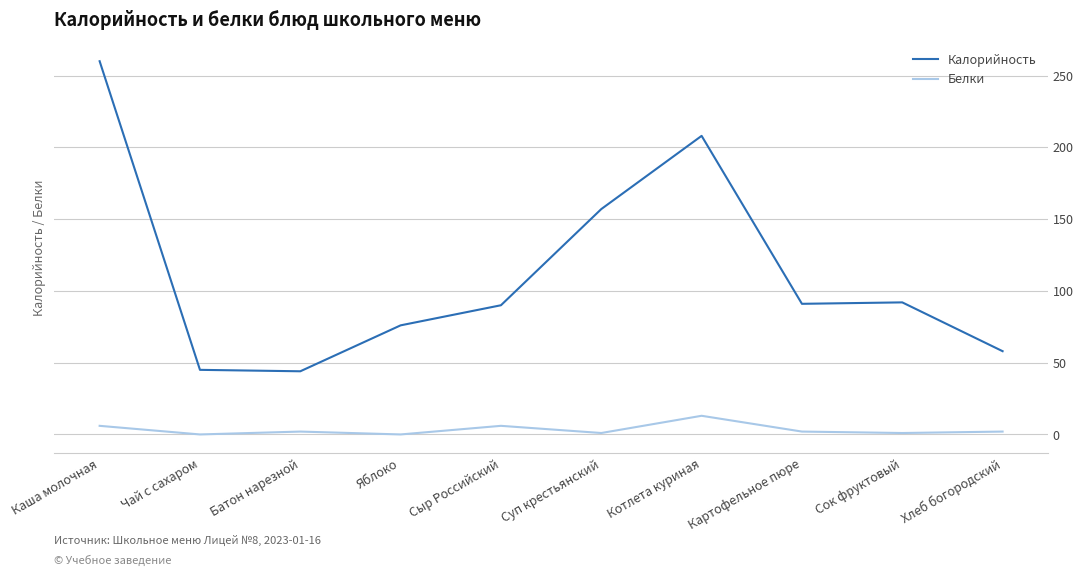

What position from the right is Каша молочная?

10